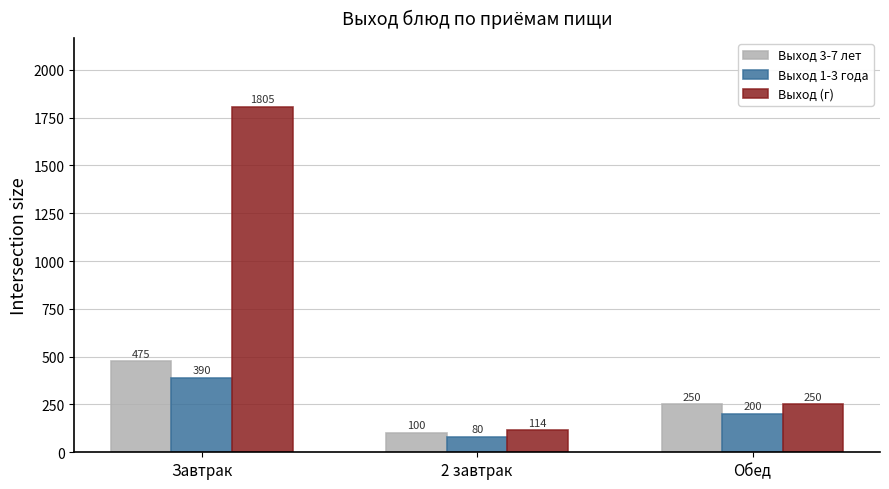

What is the difference between the Выход 1-3 года values at 2 завтрак and Завтрак?

310